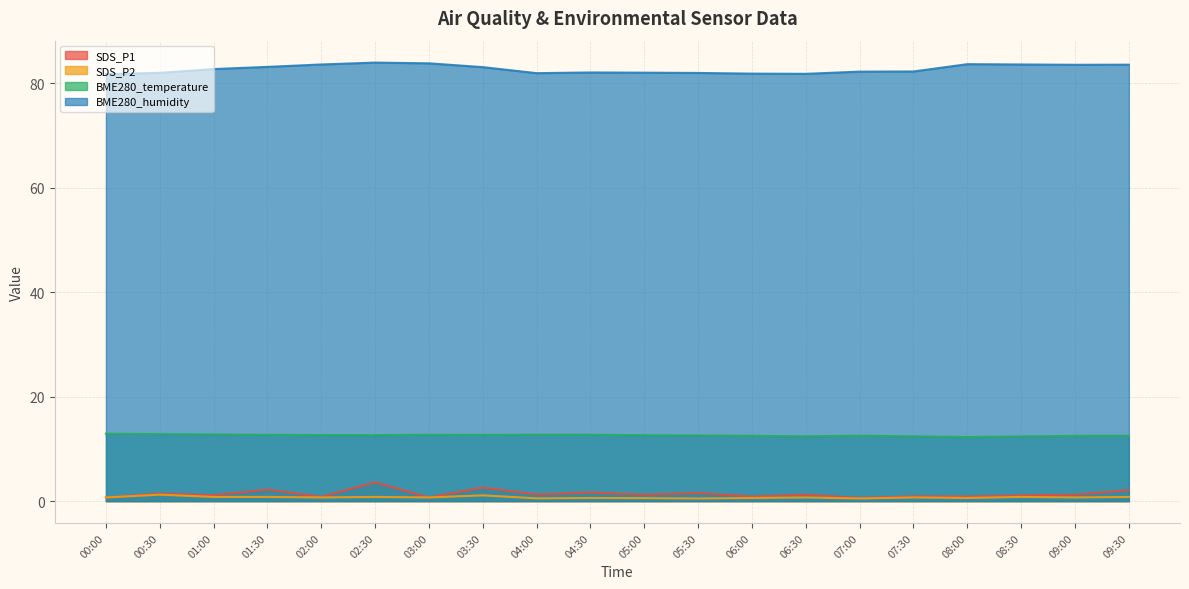

How many interior local valleys does the BME280_temperature series have?

4